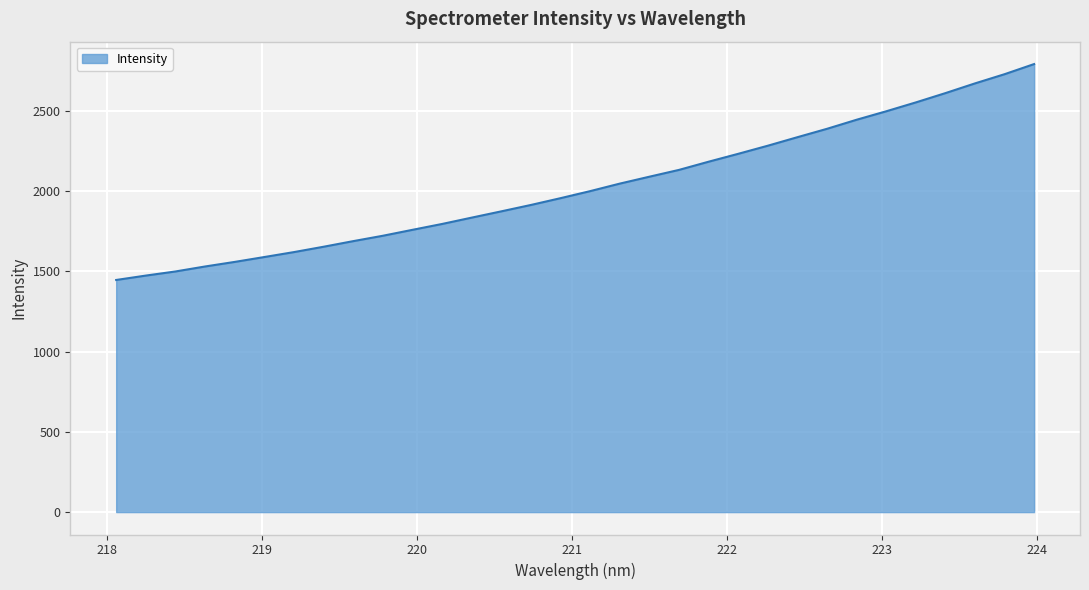

What is the greatest value displayed?

2792.9